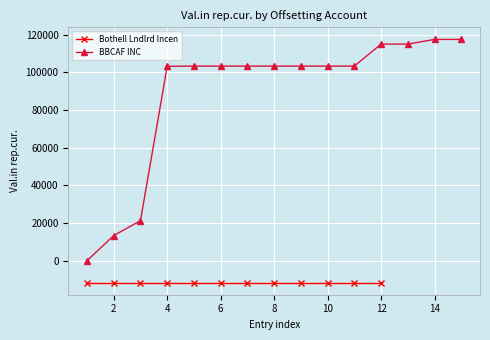

How many values in the BBCAF INC series exceed 103284?

11